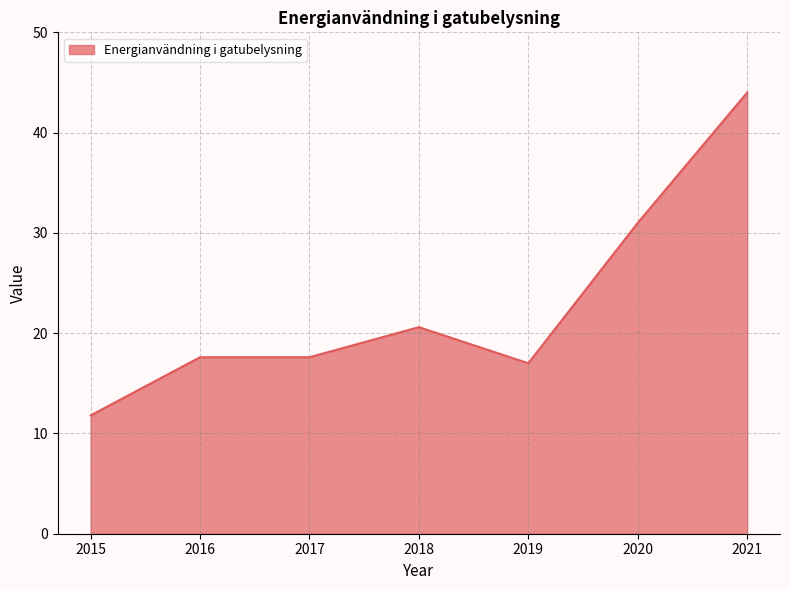

What is the difference between the values at 2016 and 2018?

3.0